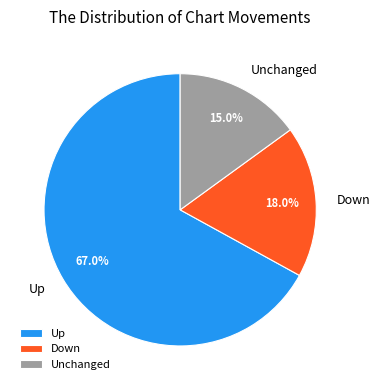

Which has a higher value, Up or Unchanged?

Up